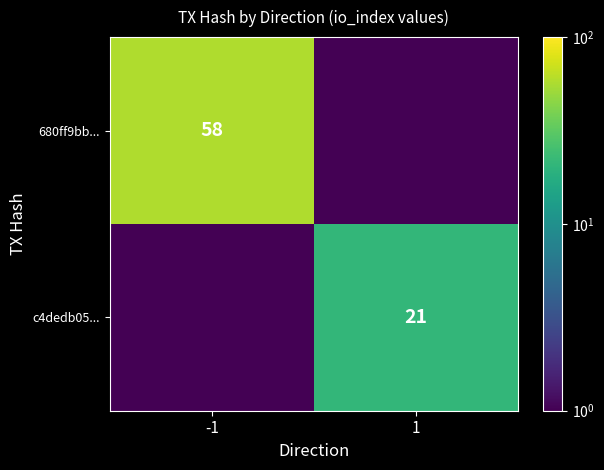

At which category does the chart reach its peak across all series?

-1